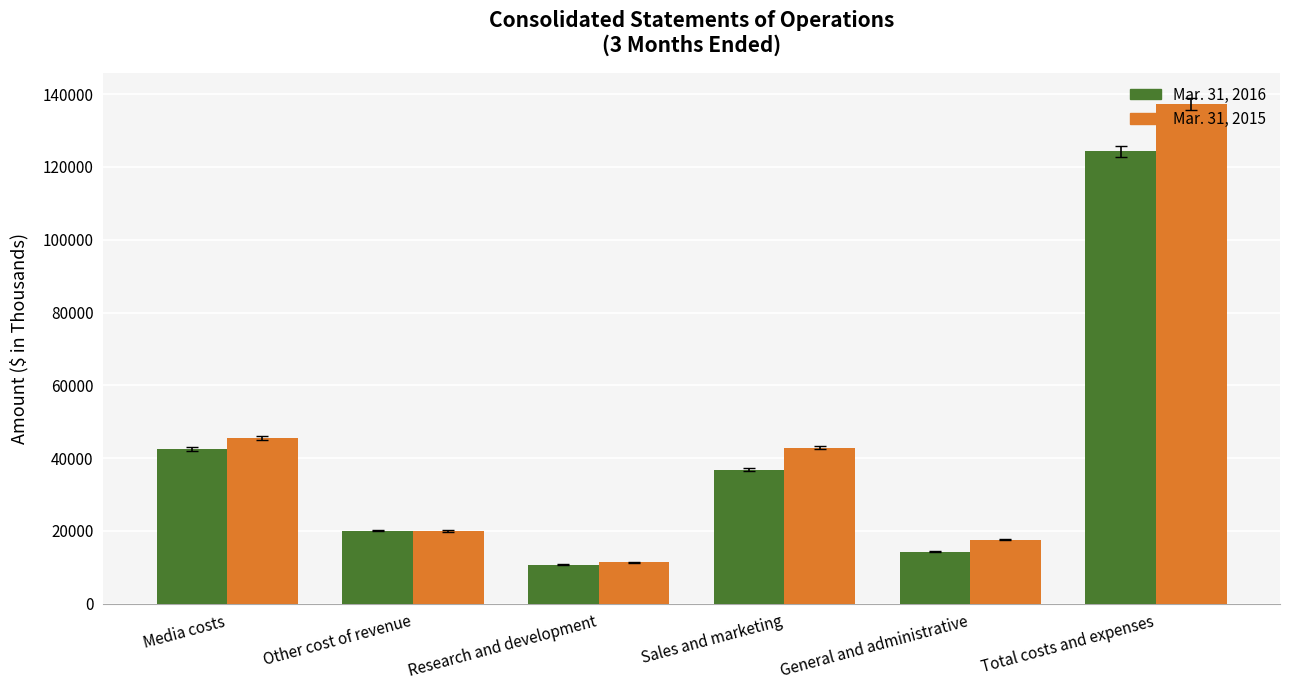

What is the difference between the maximum and minimum values in the Mar. 31, 2016 series?

113606